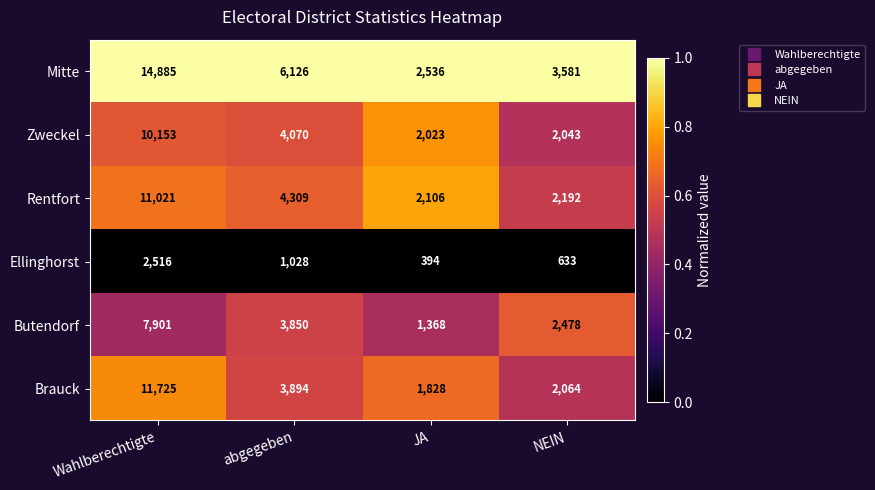

What is the difference between the Butendorf values at NEIN and JA?

1110